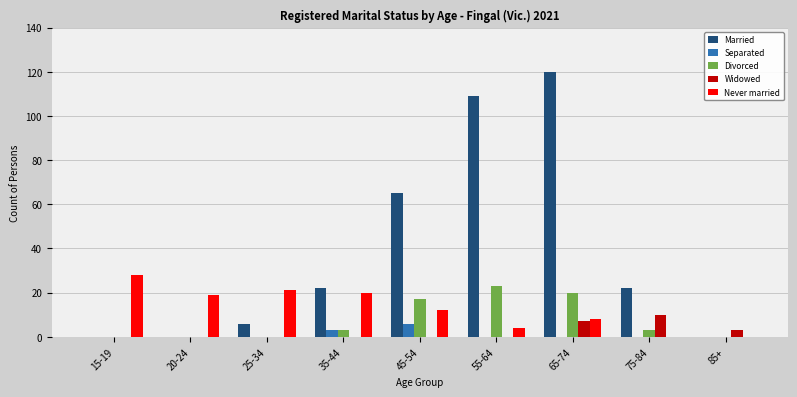

How many distinct data groups are displayed?

5